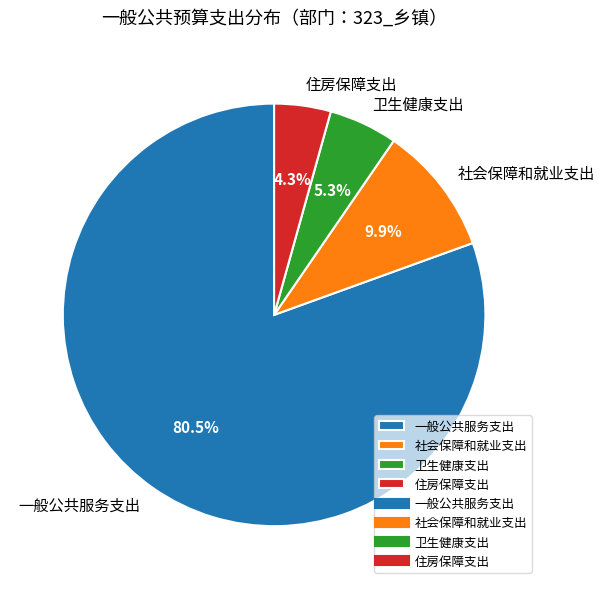

How many slices are in this pie chart?

4